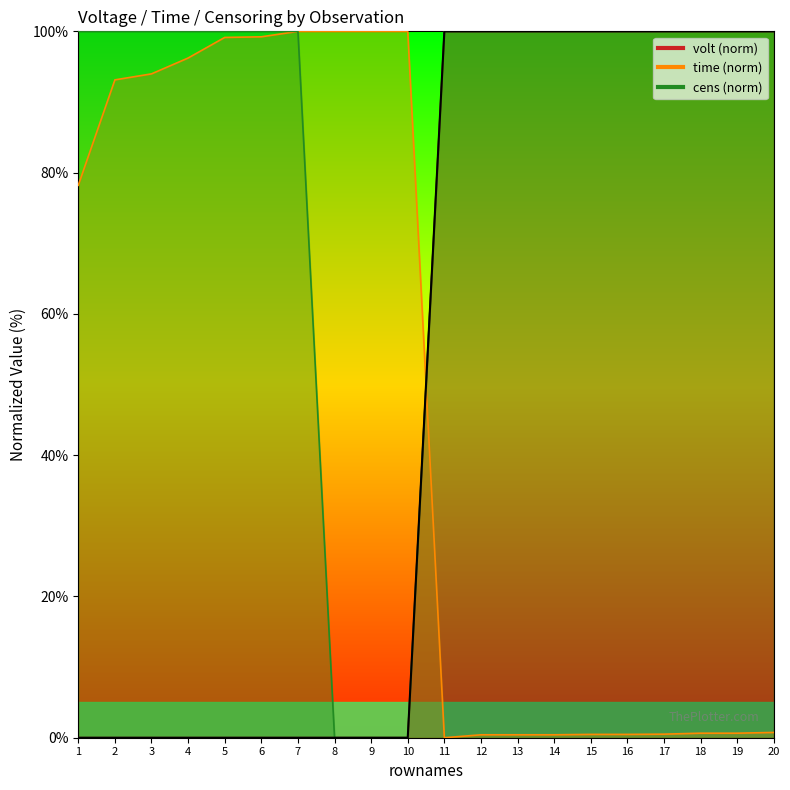

What is the change in value from 10 to 12?

+100